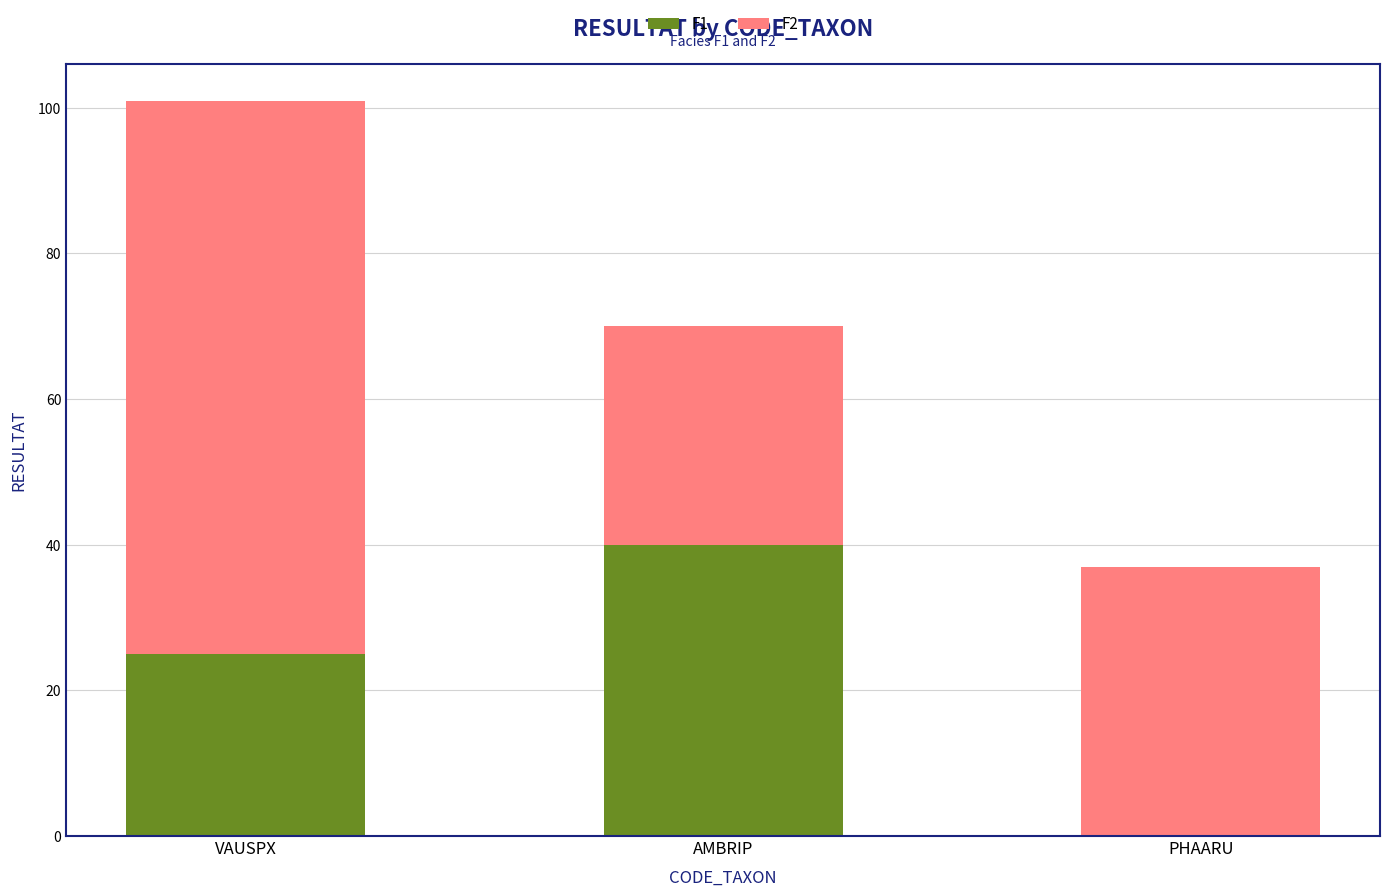

Are the bars grouped side by side (vs. stacked)?

No